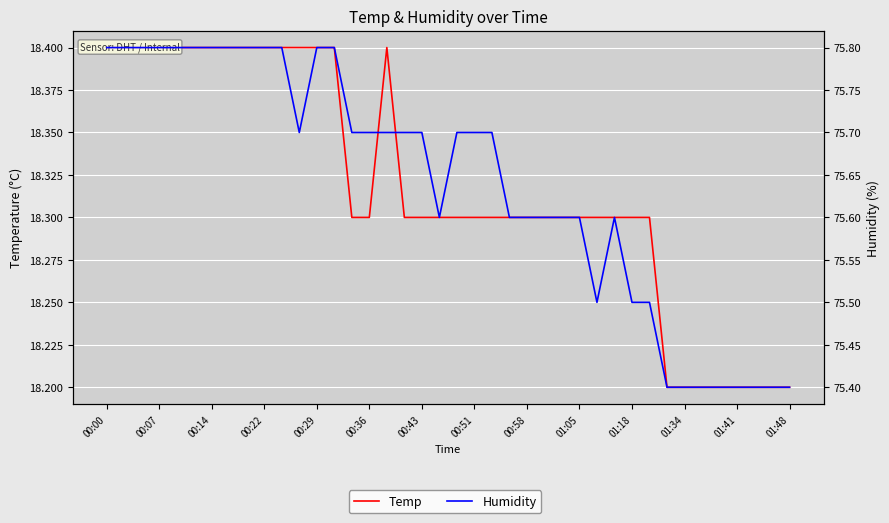

True or false: Temp has a value of 4.2 at 01:18.

False